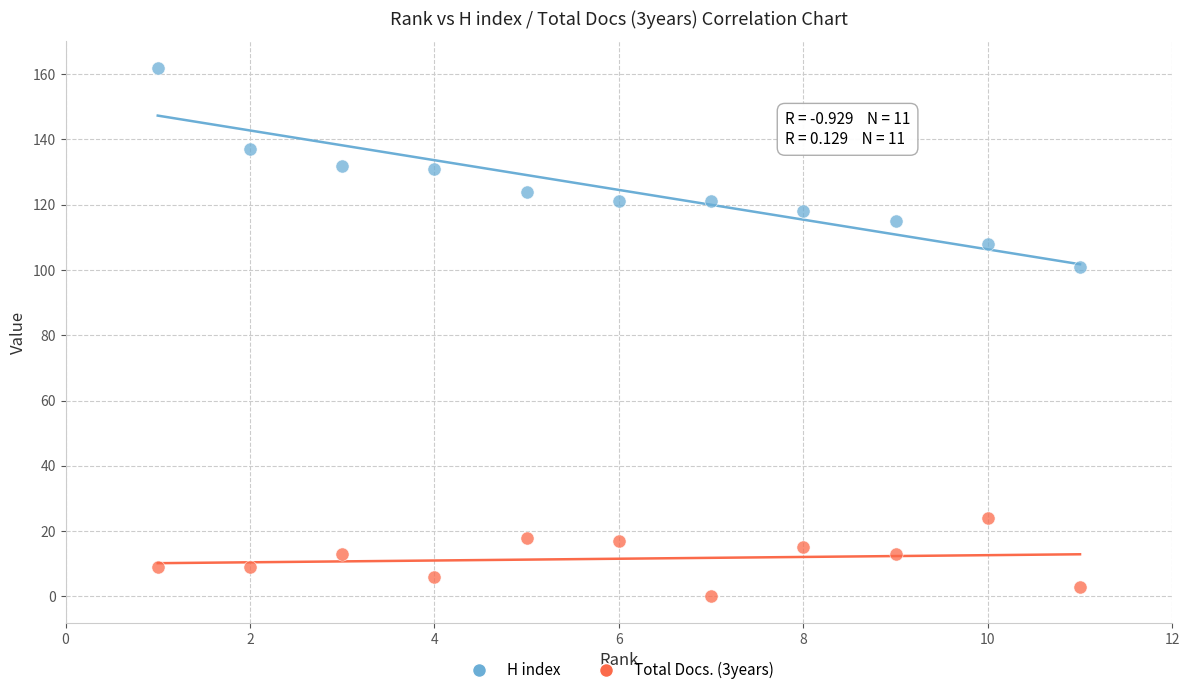

What are all the series names shown in the legend?

H index, Total Docs. (3years)